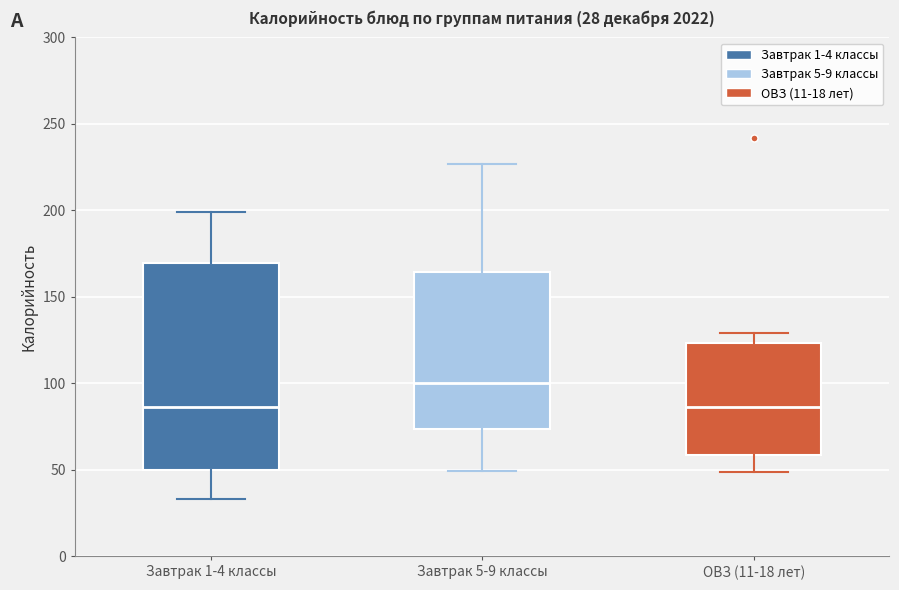

Which box is the tallest, from its lower edge to its upper edge?

Завтрак 1-4 классы